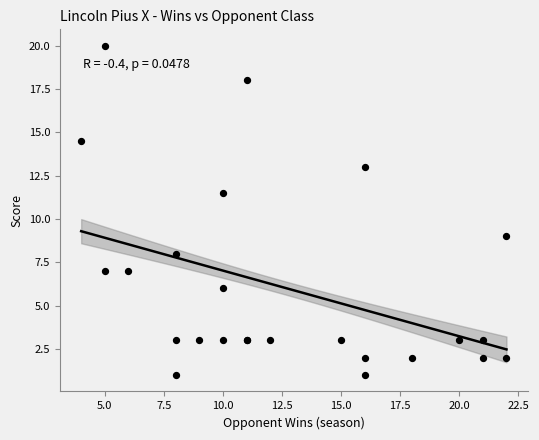

What Y value in the scatter plot is closest to 10?

9.0